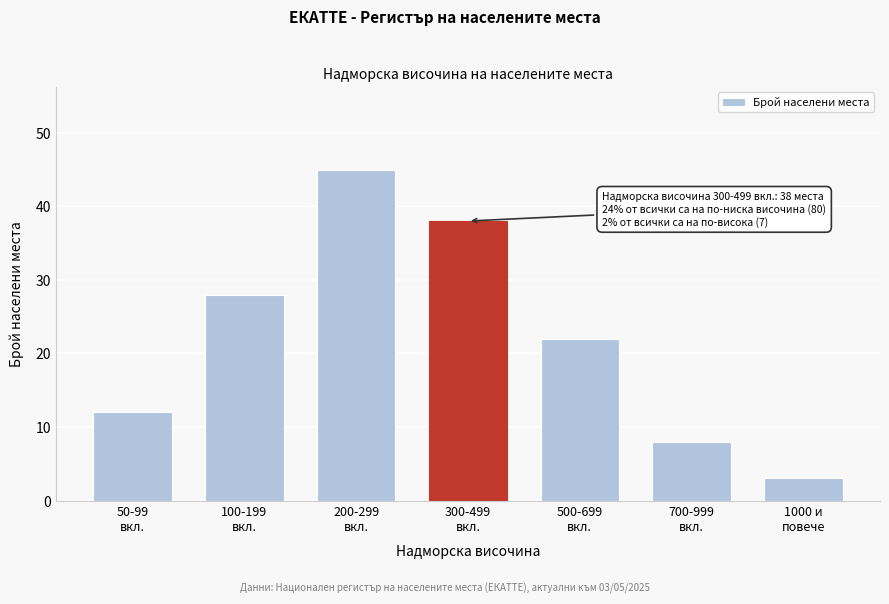

Reading left to right, extract all data points from this chart.

12	28	45	38	22	8	3